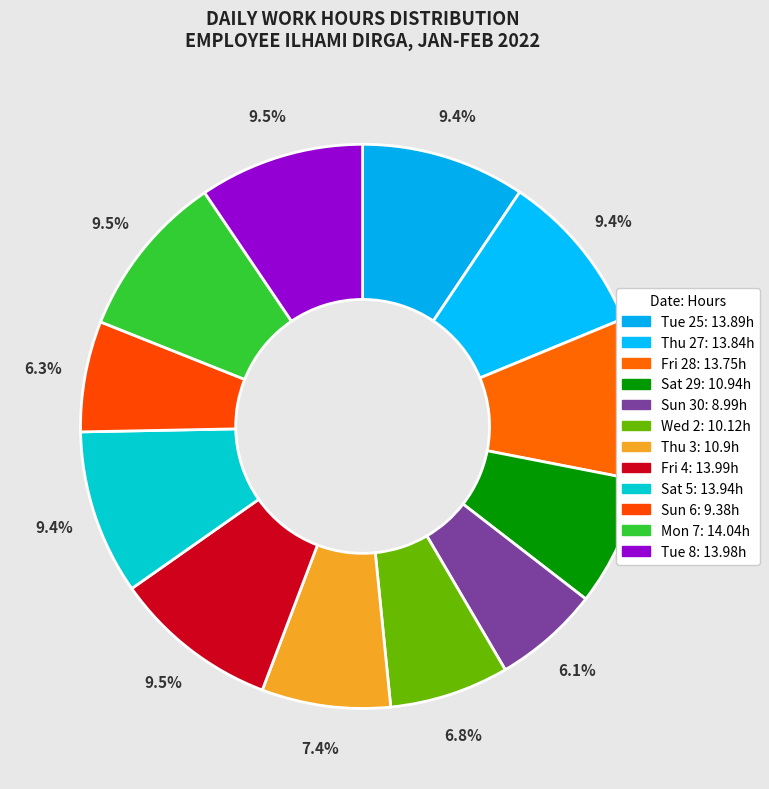

The Sat 5 slice represents 9% of the pie. True or false?

True